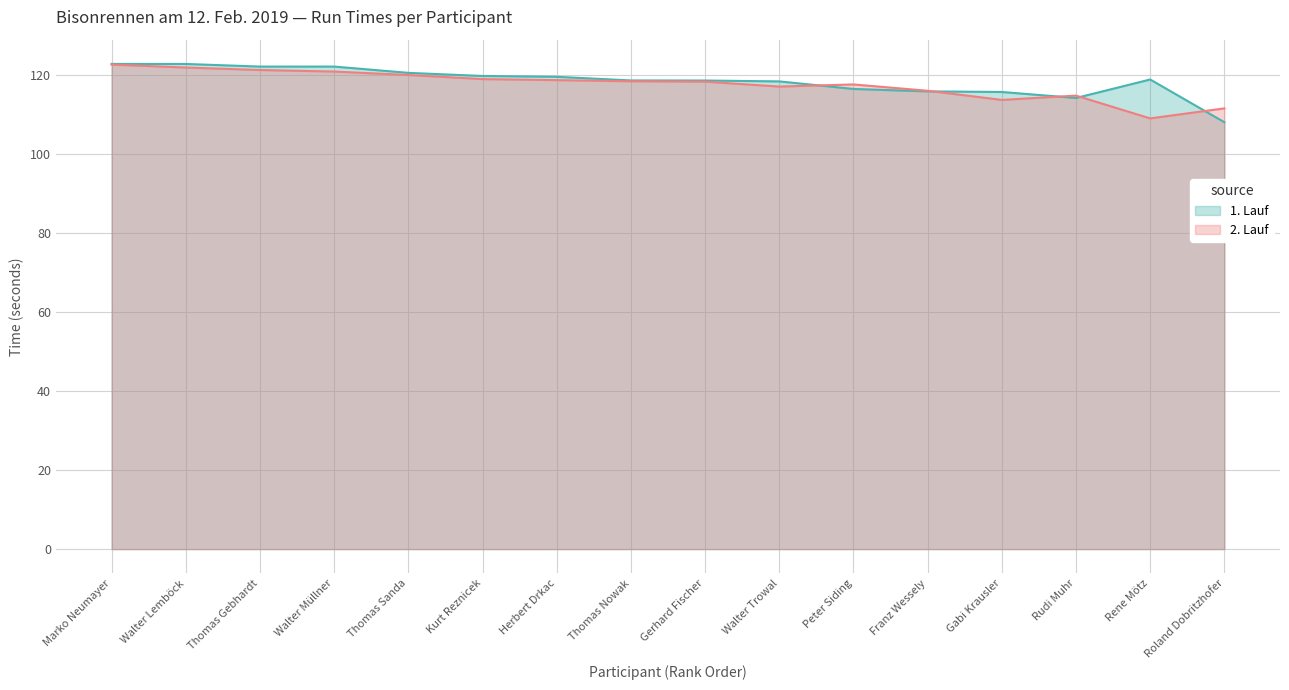

List the series in order of their overall mean, highest first.

1. Lauf, 2. Lauf